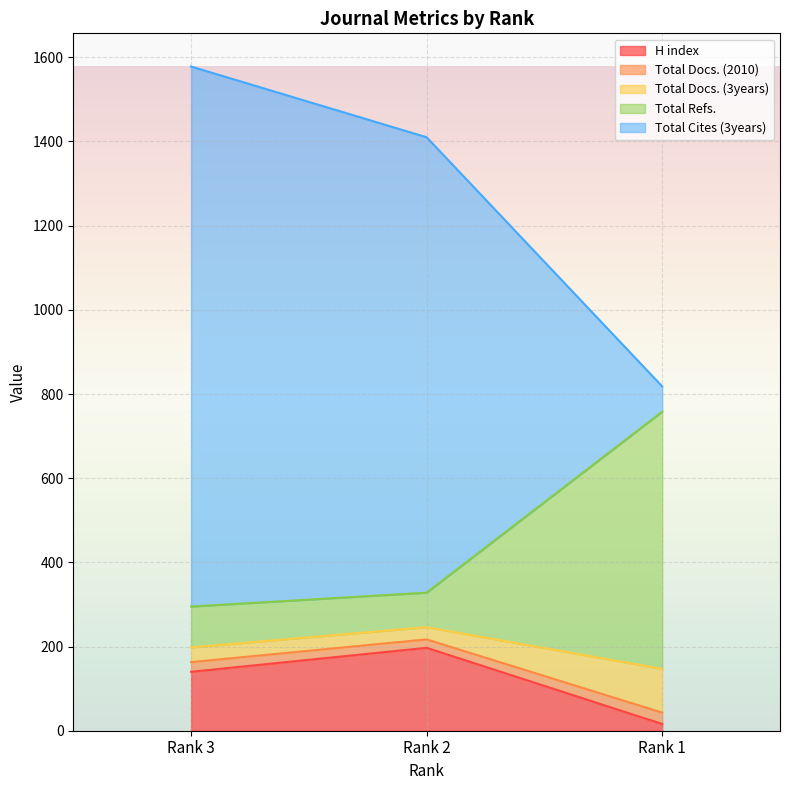

What is the value of the H index point at the 1st from the left?

140